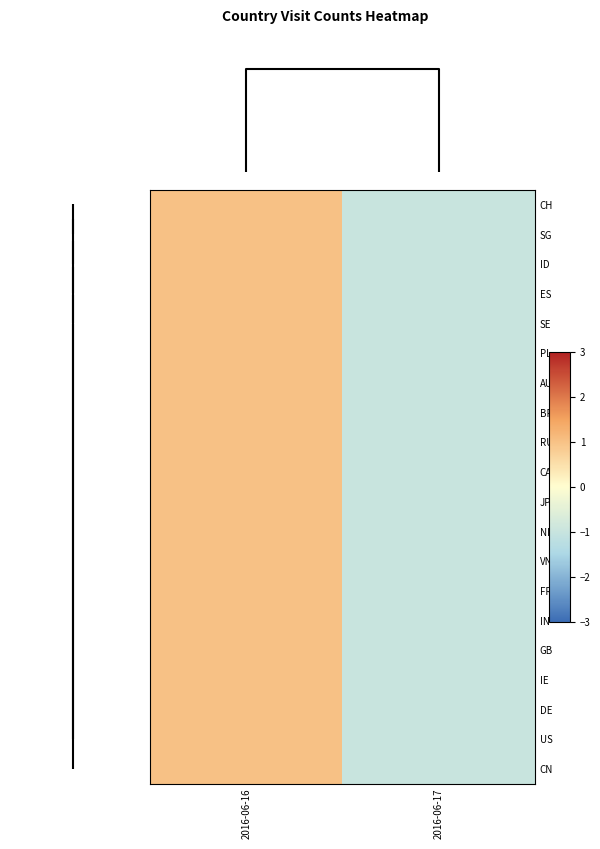

Reading left to right, what are all the values shown in this chart?

CH: 2016-06-16=1	2016-06-17=-1
SG: 2016-06-16=1	2016-06-17=-1
ID: 2016-06-16=1	2016-06-17=-1
ES: 2016-06-16=1	2016-06-17=-1
SE: 2016-06-16=1	2016-06-17=-1
PL: 2016-06-16=1	2016-06-17=-1
AU: 2016-06-16=1	2016-06-17=-1
BR: 2016-06-16=1	2016-06-17=-1
RU: 2016-06-16=1	2016-06-17=-1
CA: 2016-06-16=1	2016-06-17=-1
JP: 2016-06-16=1	2016-06-17=-1
NL: 2016-06-16=1	2016-06-17=-1
VN: 2016-06-16=1	2016-06-17=-1
FR: 2016-06-16=1	2016-06-17=-1
IN: 2016-06-16=1	2016-06-17=-1
GB: 2016-06-16=1	2016-06-17=-1
IE: 2016-06-16=1	2016-06-17=-1
DE: 2016-06-16=1	2016-06-17=-1
US: 2016-06-16=1	2016-06-17=-1
CN: 2016-06-16=1	2016-06-17=-1